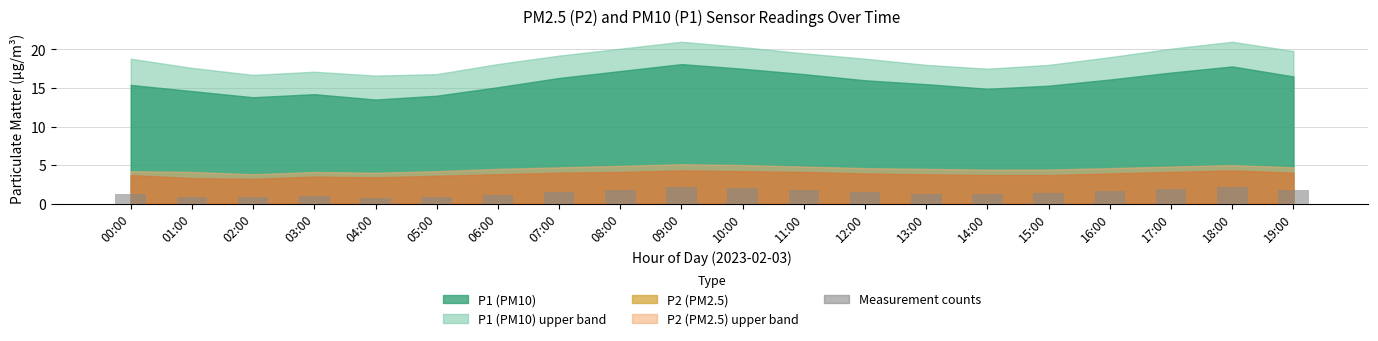

At which label does the data first exceed 1?

00:00